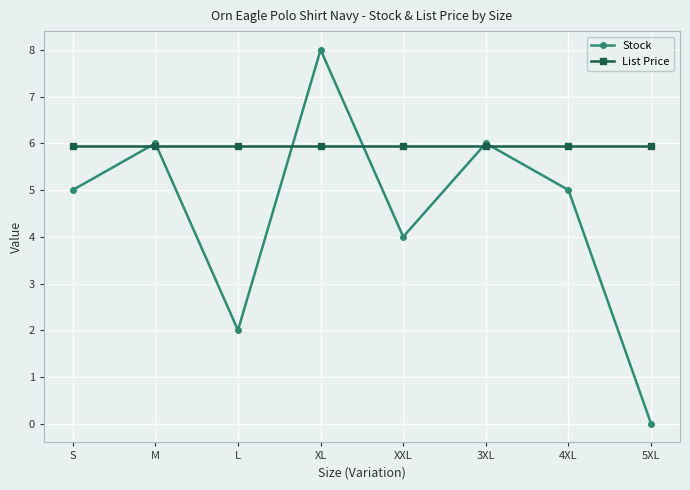

At which label does Stock reach its minimum?

5XL